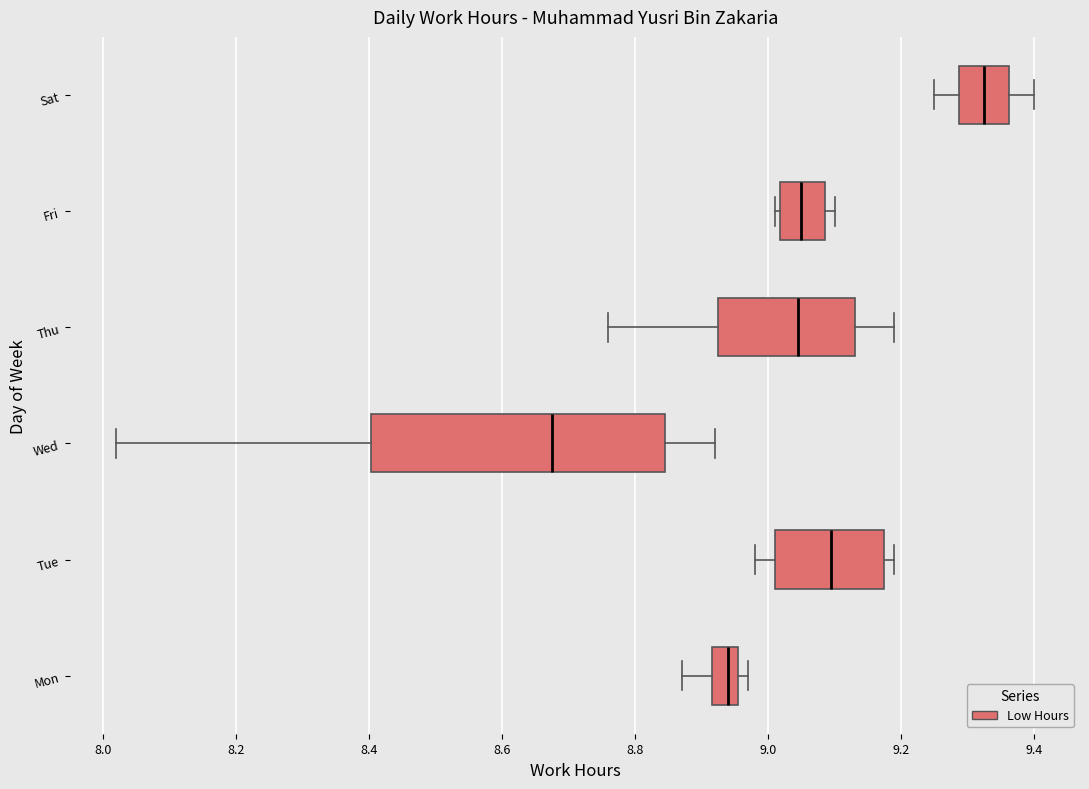

Which box has the furthest to the right median line?

Sat